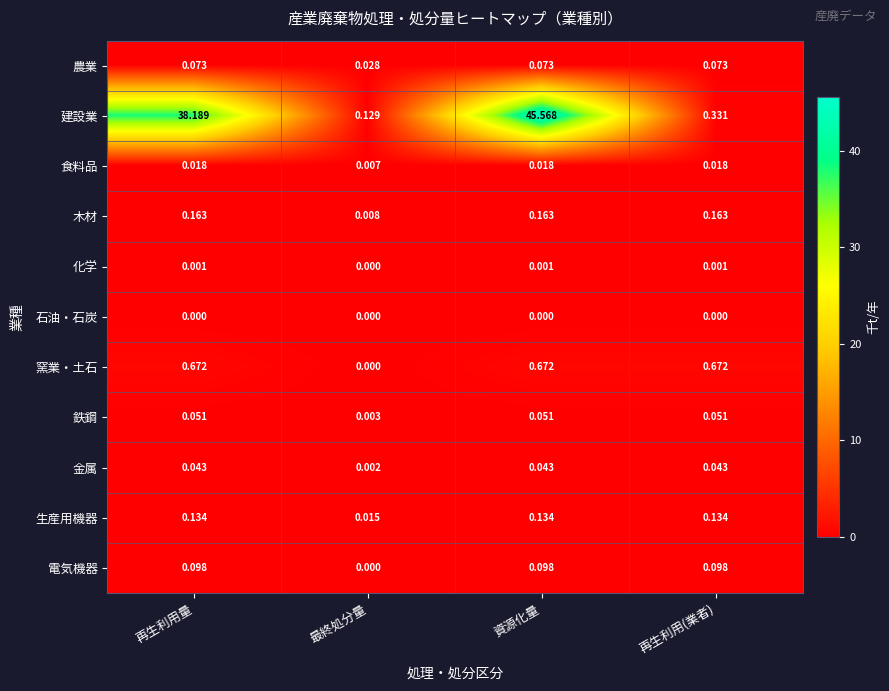

Which series has the largest range (max minus min)?

建設業